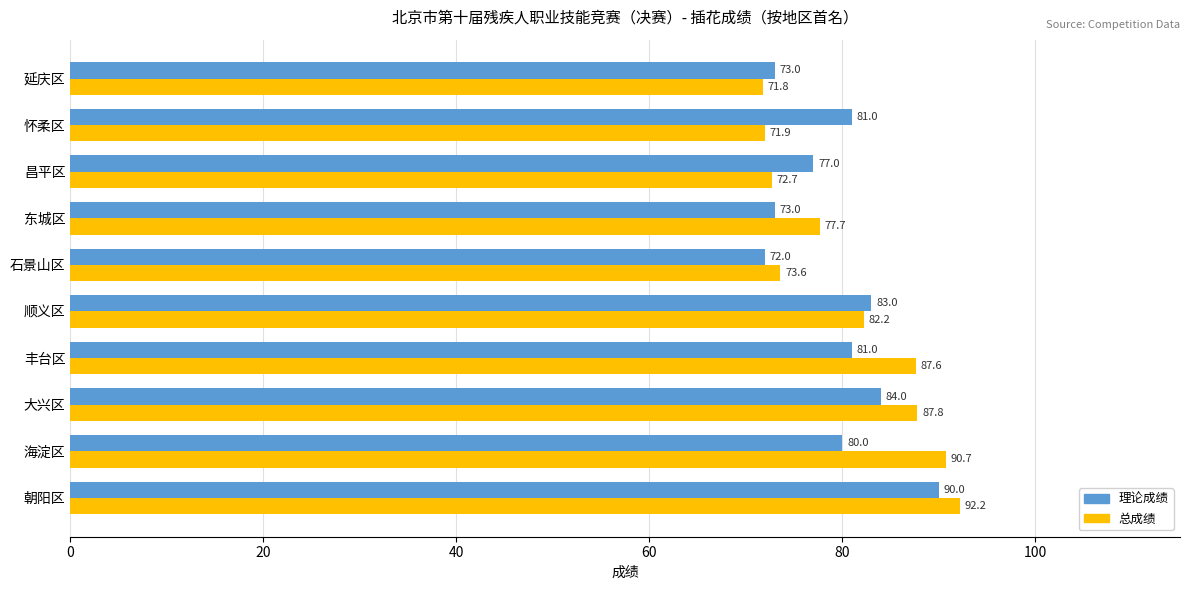

At how many categories does at least one series exceed 75?

8